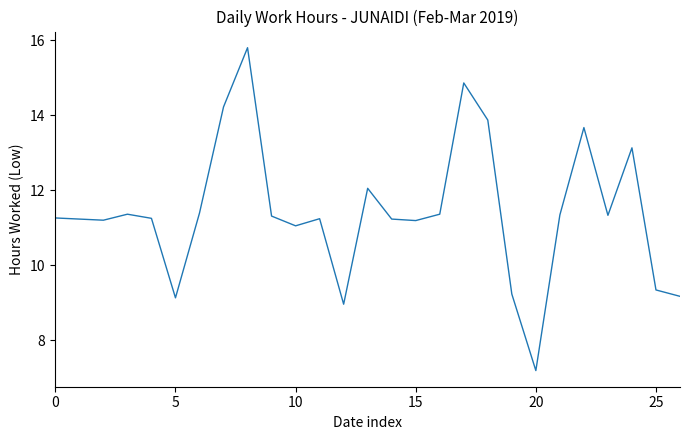

What is the smallest value displayed?

7.2